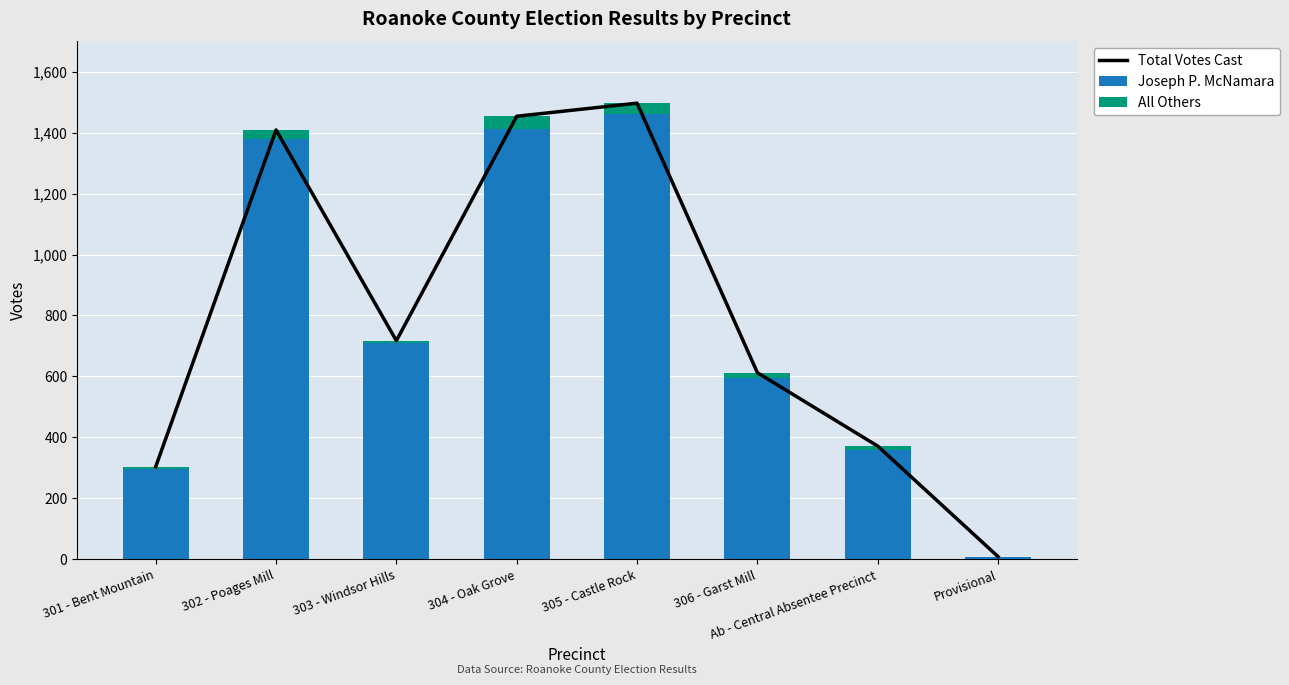

What is the sum of all All Others values?

155